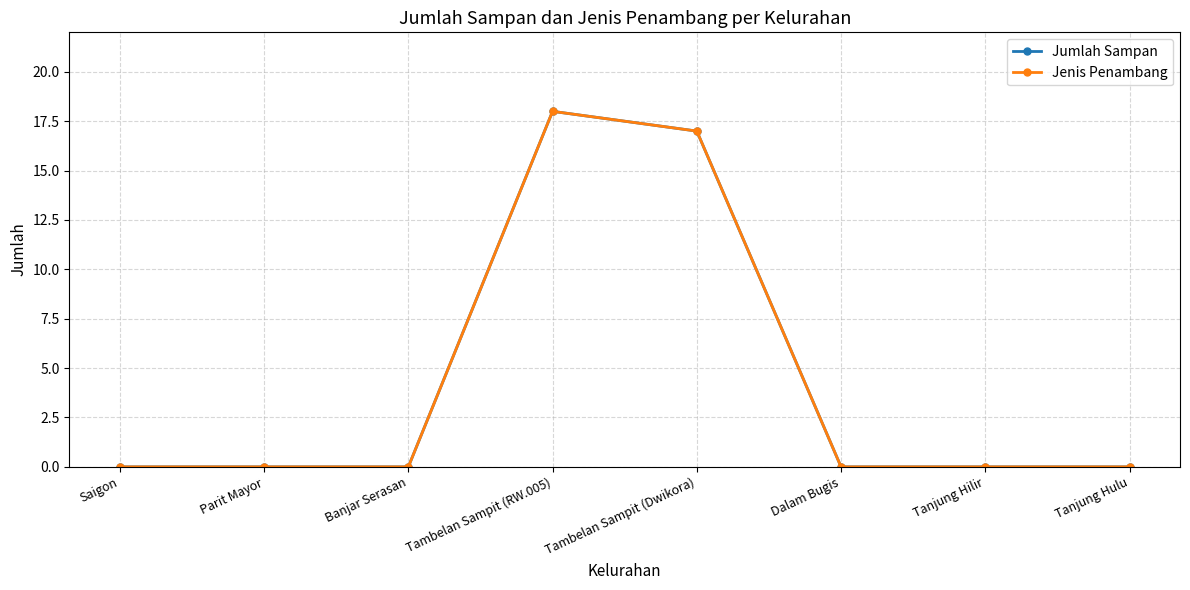

True or false: Jumlah Sampan and Jenis Penambang intersect in this chart.

False